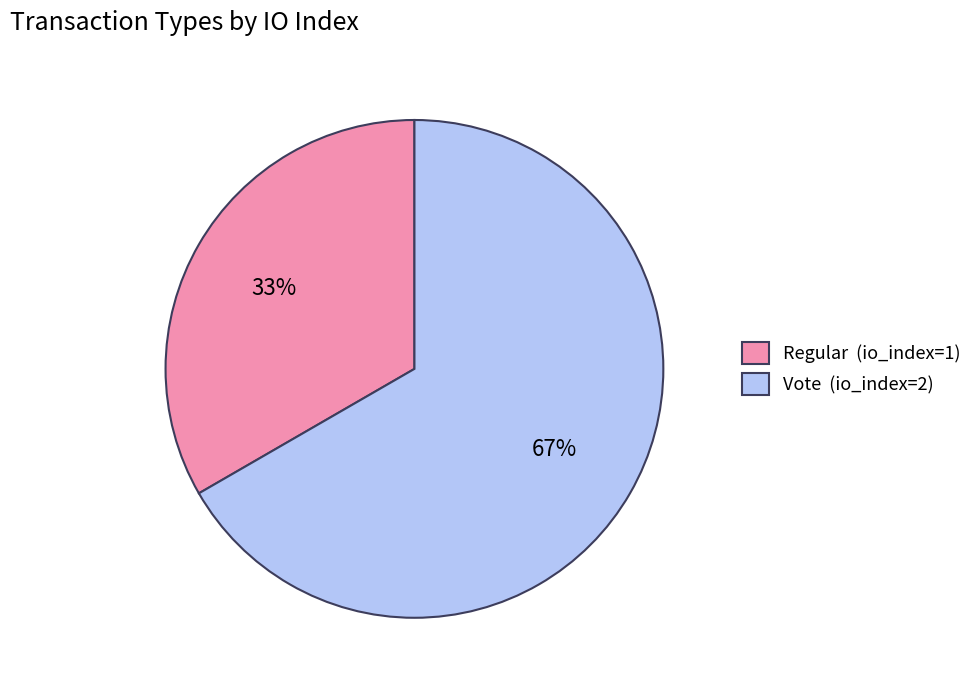

What is the majority slice?

Vote